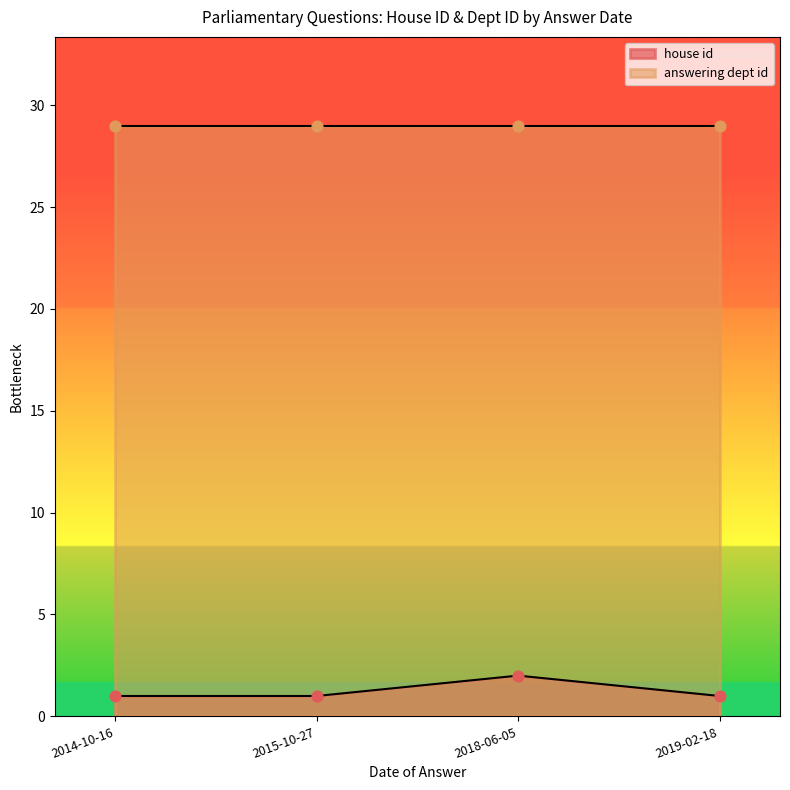

Which series reaches the minimum Y coordinate?

house id